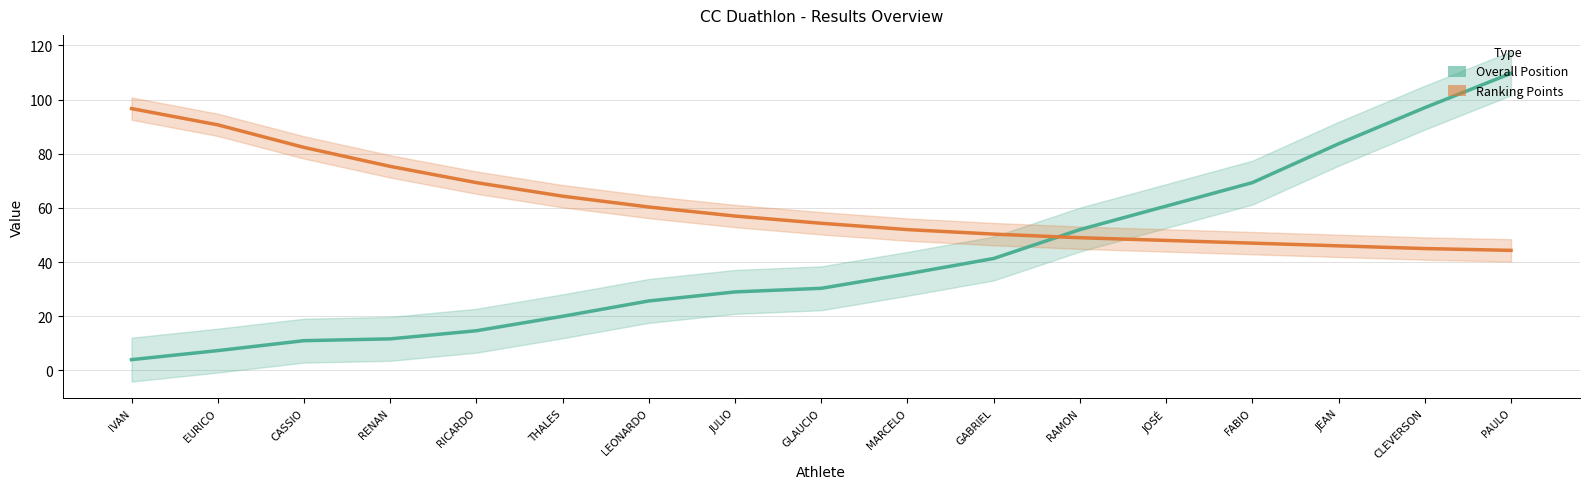

What is the label of the 3rd point from the left?

CASSIO